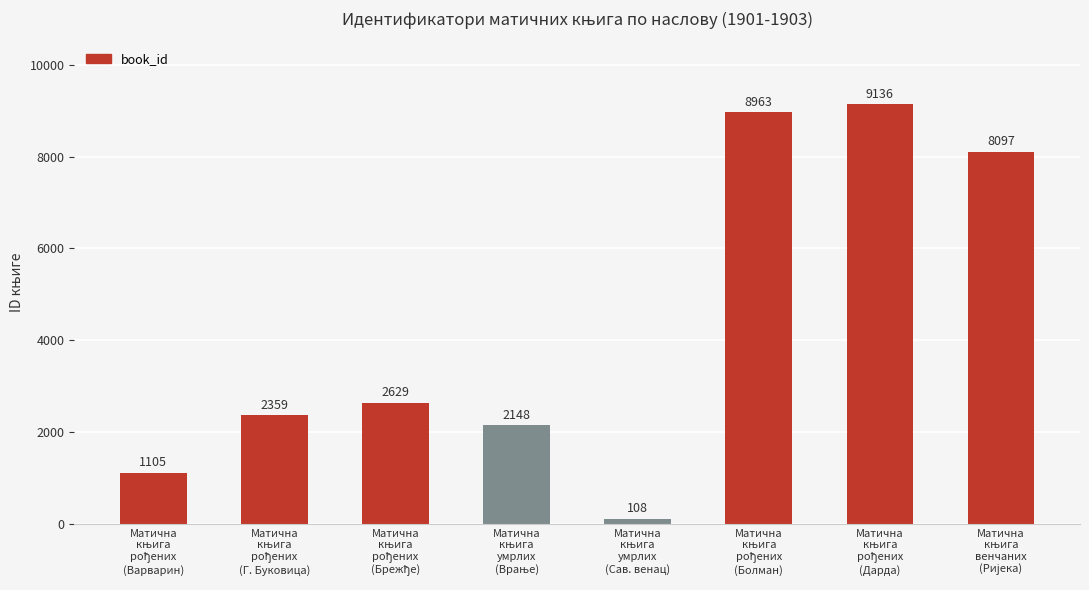

What is the sum of all values?

34545